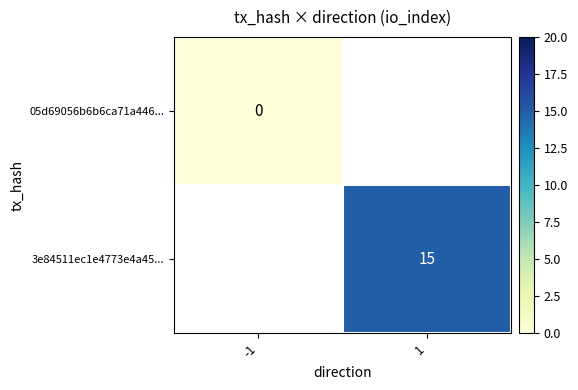

Is it true that 3e84511ec1e4773e4a45... equals 15 at 1?

True